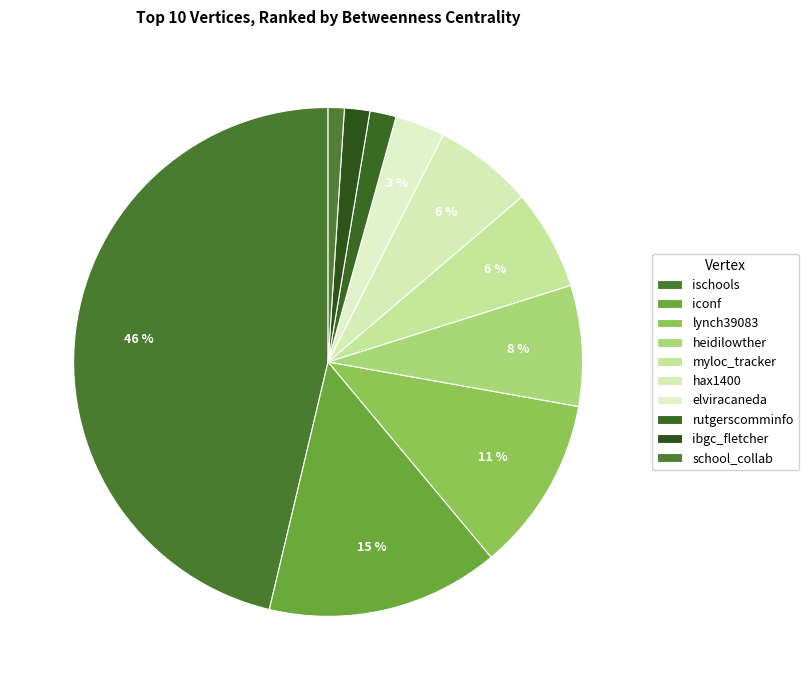

How many segments does this pie chart have?

10